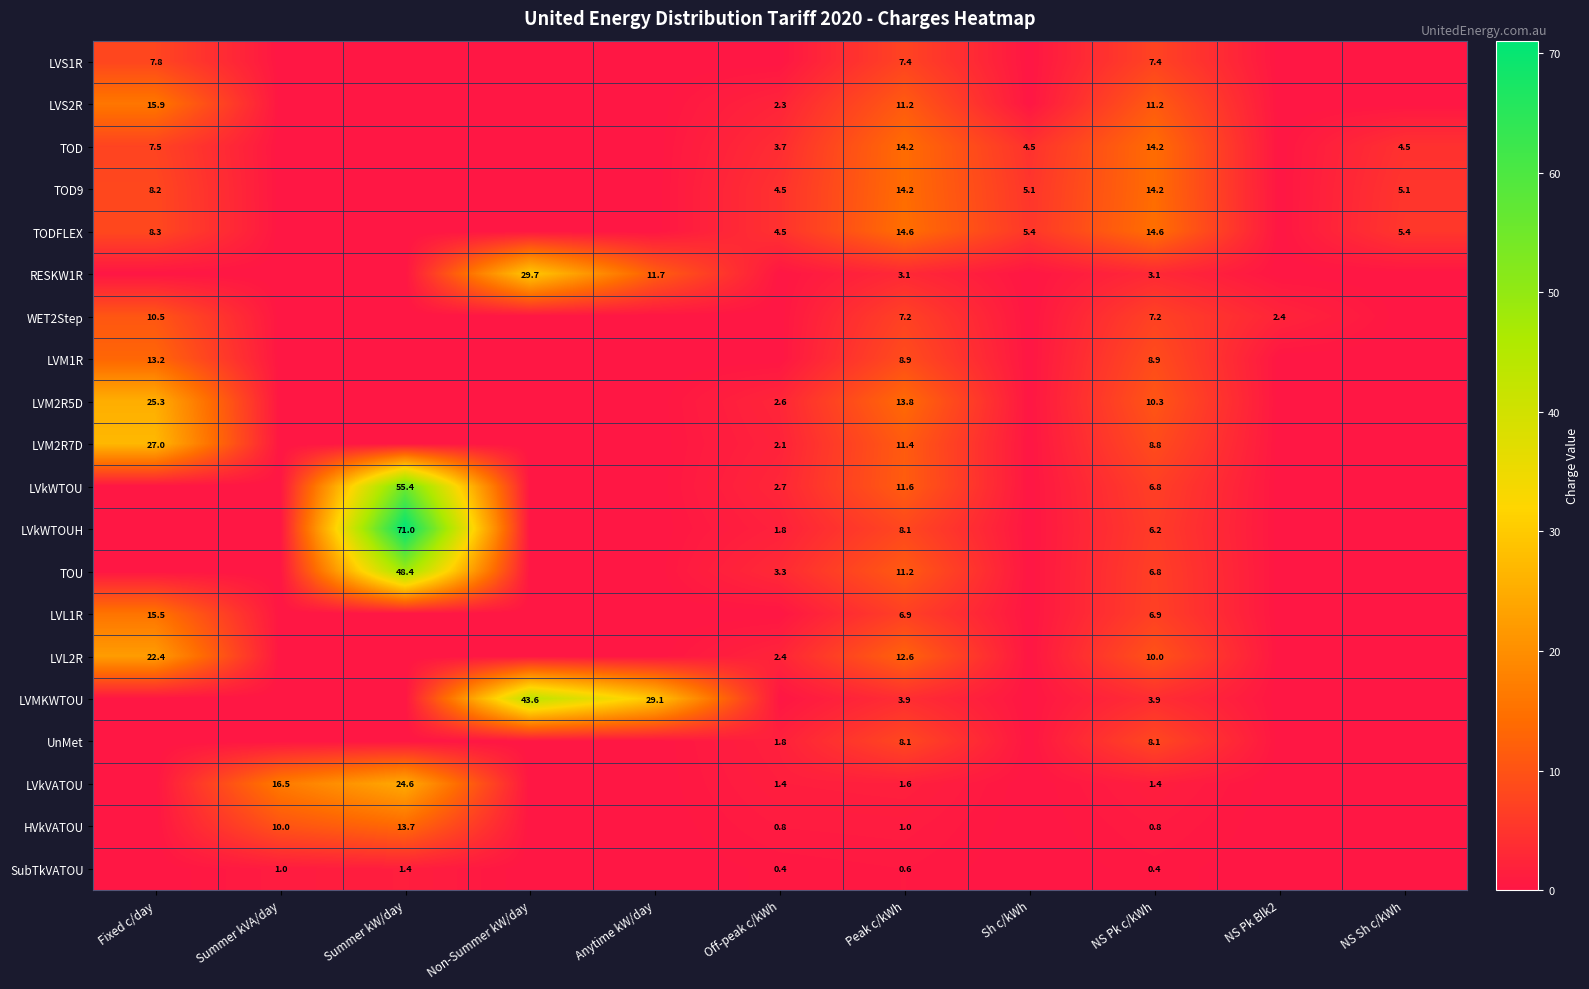

At how many categories does at least one series exceed 51?

1